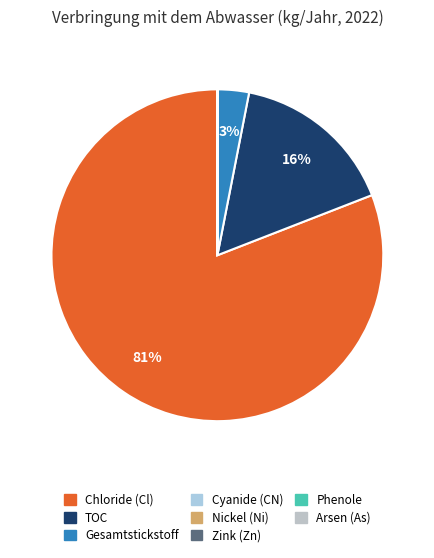

Count the number of slices in the pie.

8